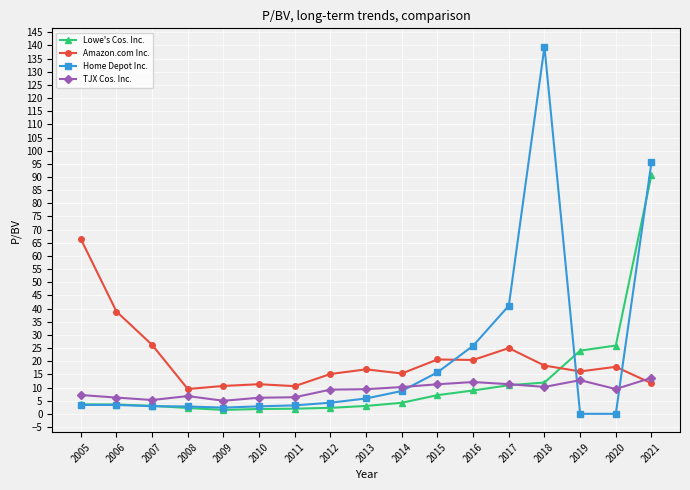

Which series has the largest range (max minus min)?

Home Depot Inc.